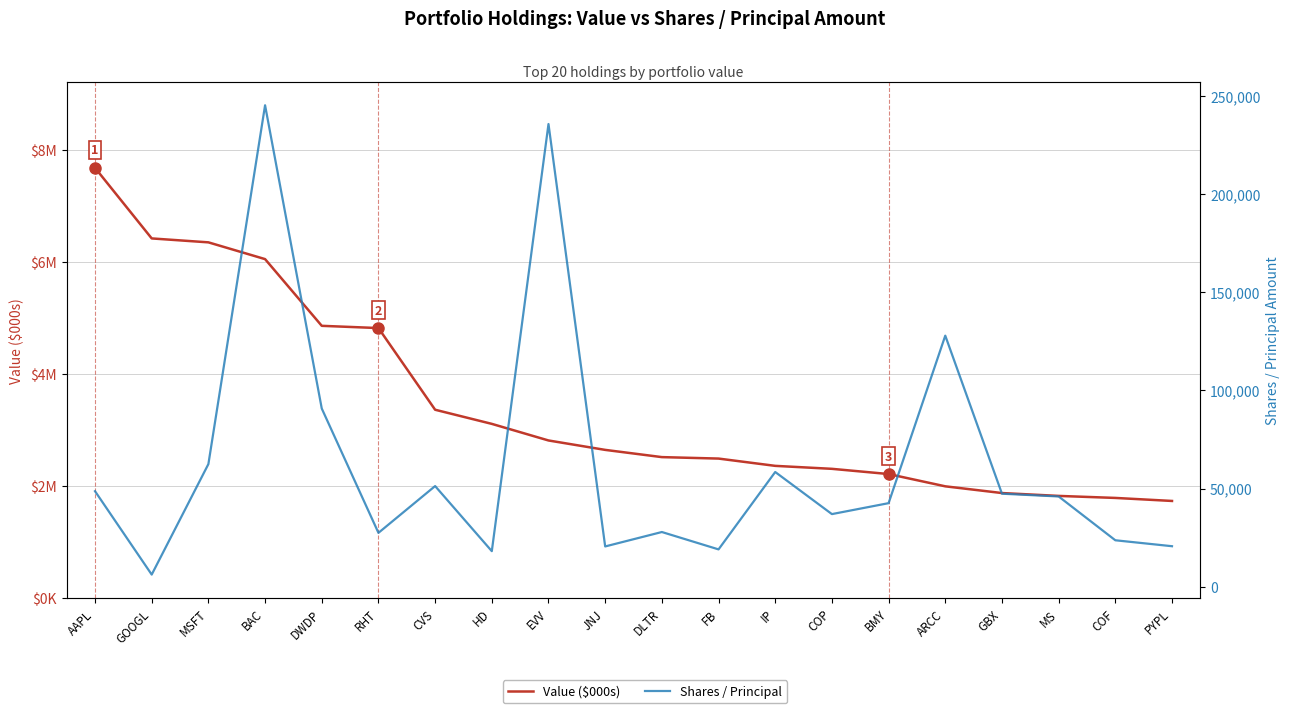

Which series changed the most between COP and COF?

Value ($000s)